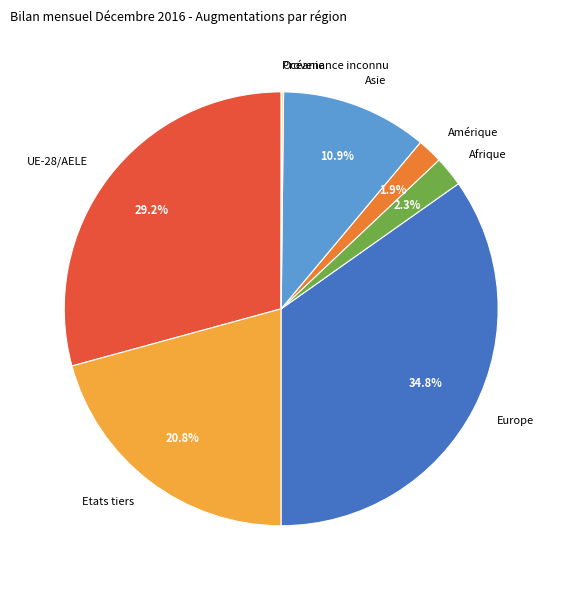

Combined, do Amérique and Asie account for over 50%?

No